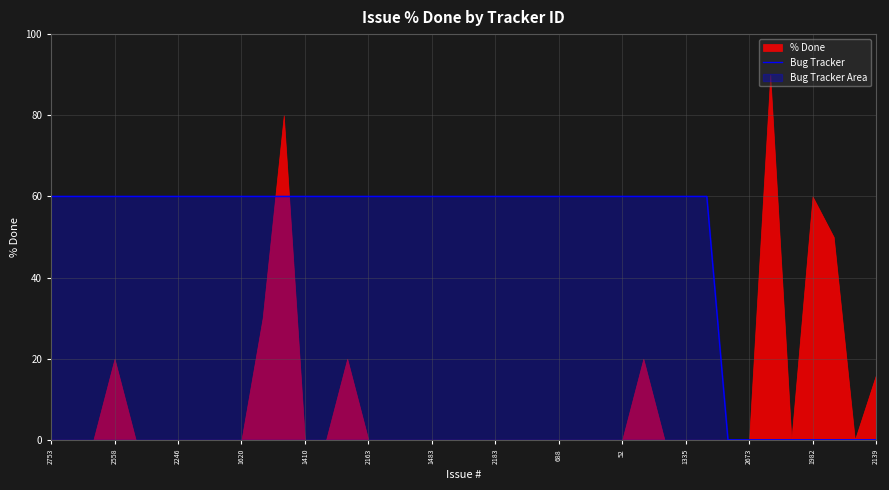

The value of Bug Tracker at 688 is 60. True or false?

True